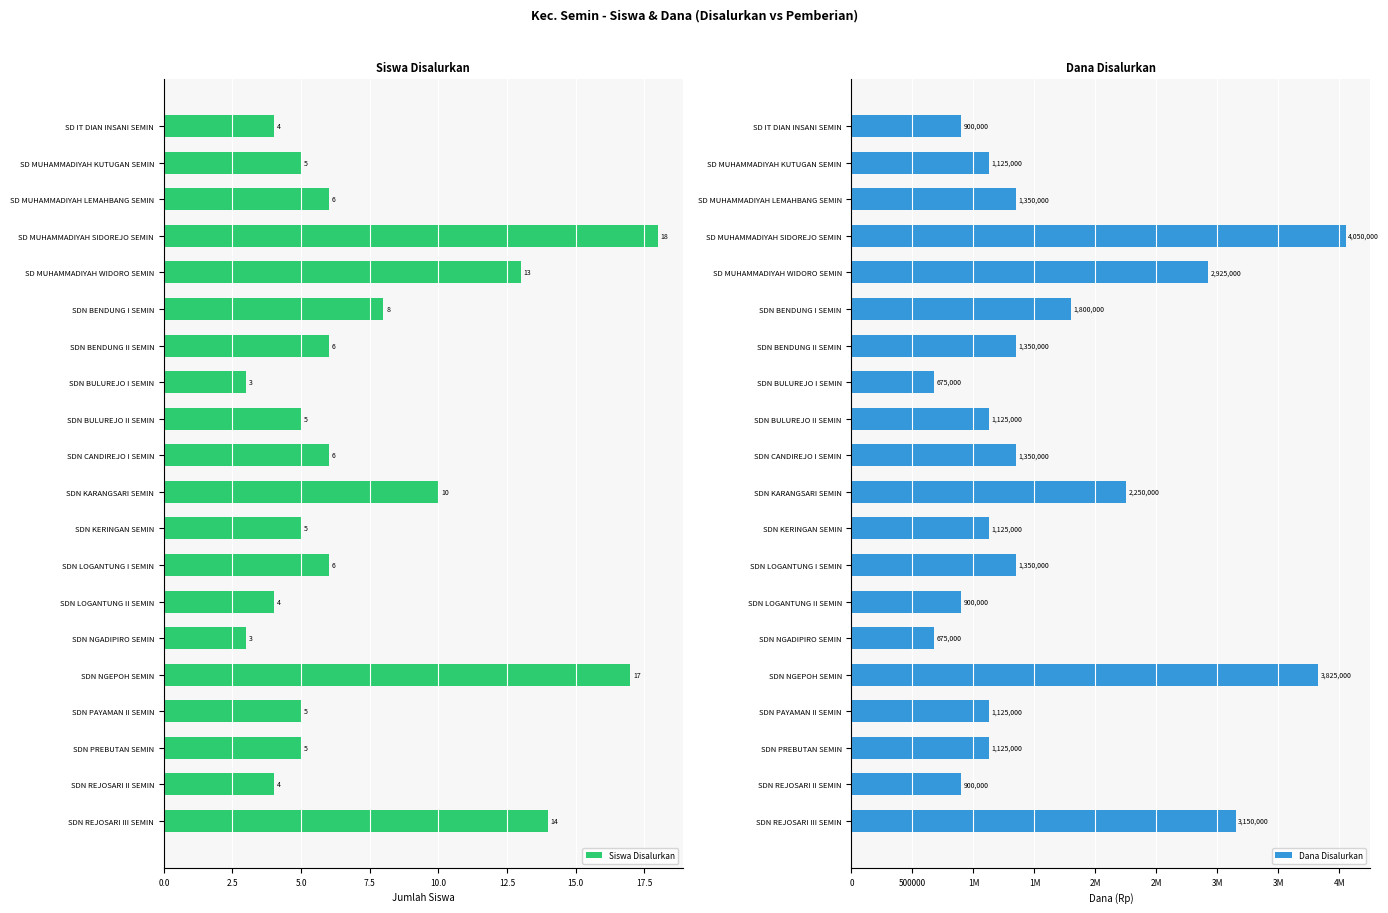

At which label is Siswa Disalurkan closest to 10?

SDN KARANGSARI SEMIN